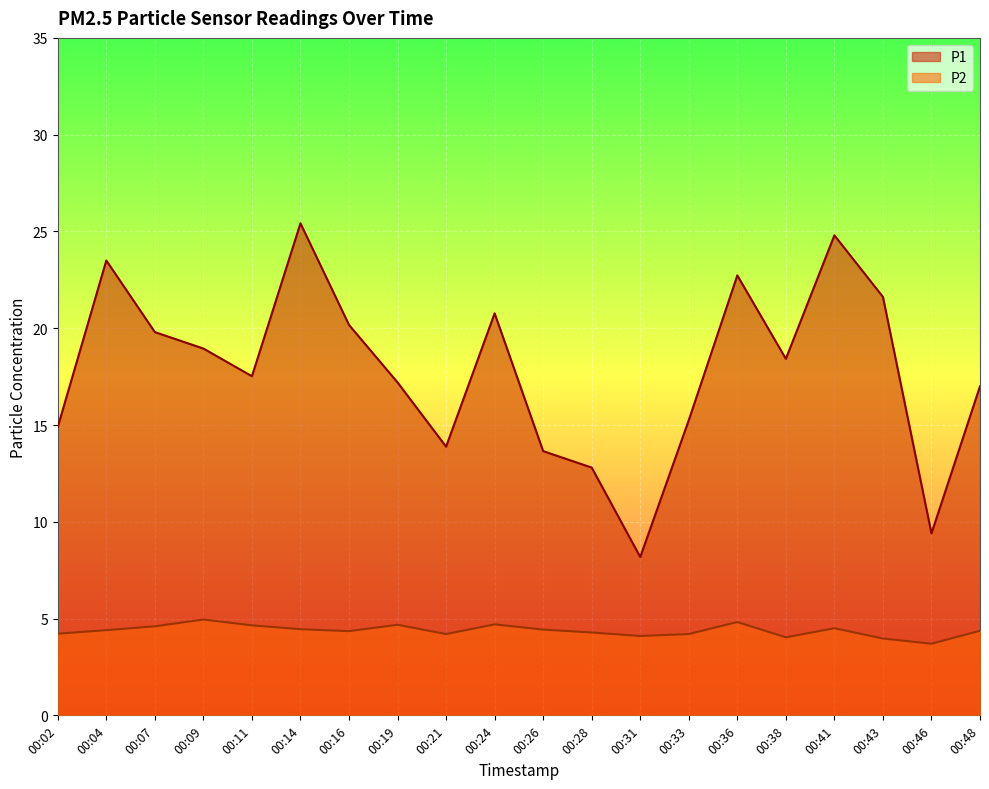

True or false: P1 has a value of 23.3 at 00:11.

False